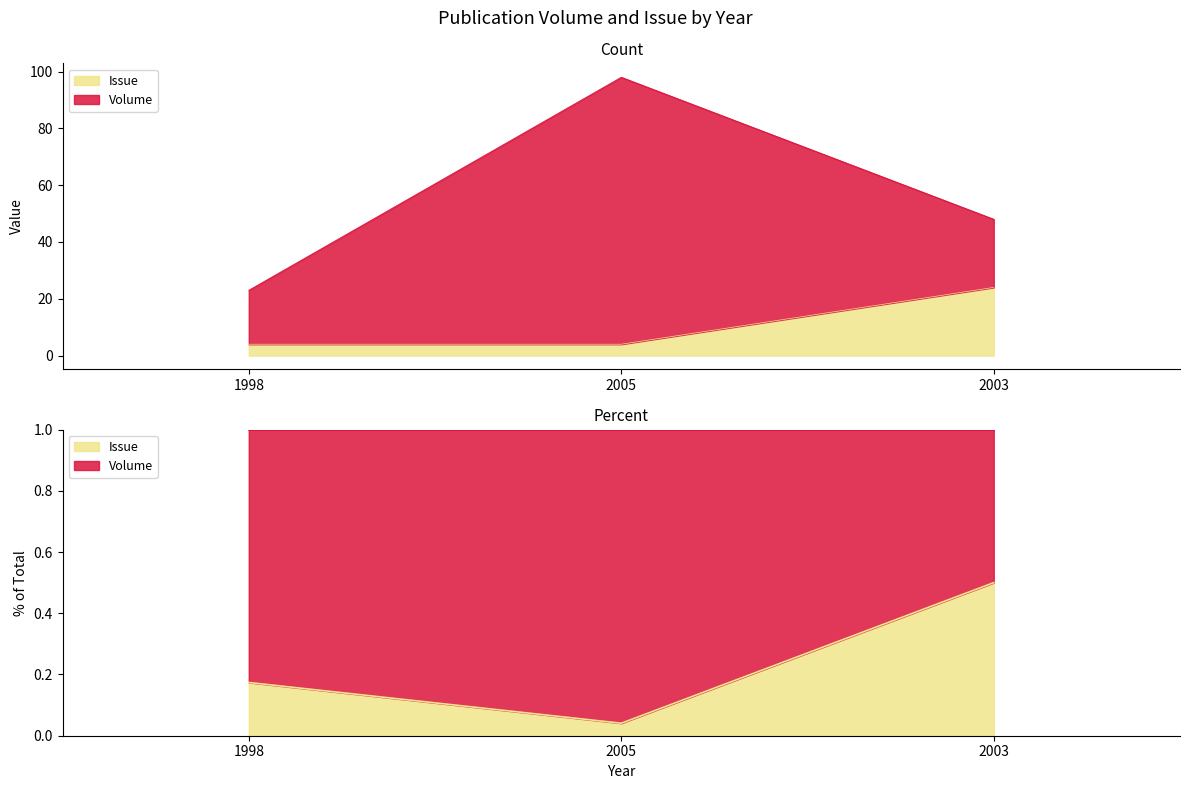

What is the difference between the maximum and minimum values?

20